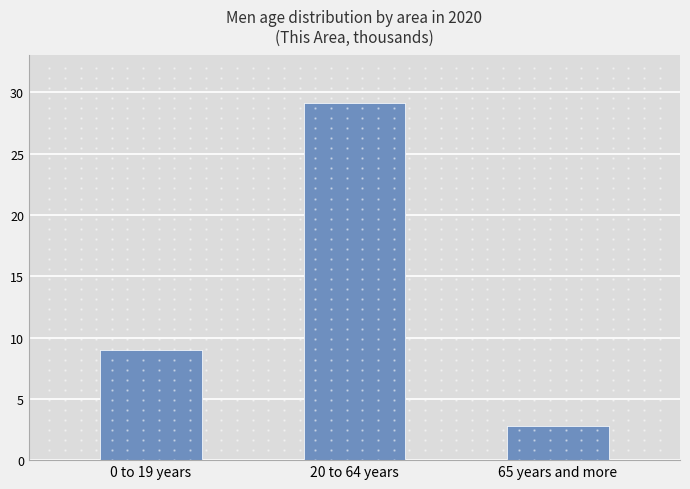

Reading right to left, transcribe all the data shown in this chart.

65 years and more=2.8	20 to 64 years=29.1	0 to 19 years=9.0